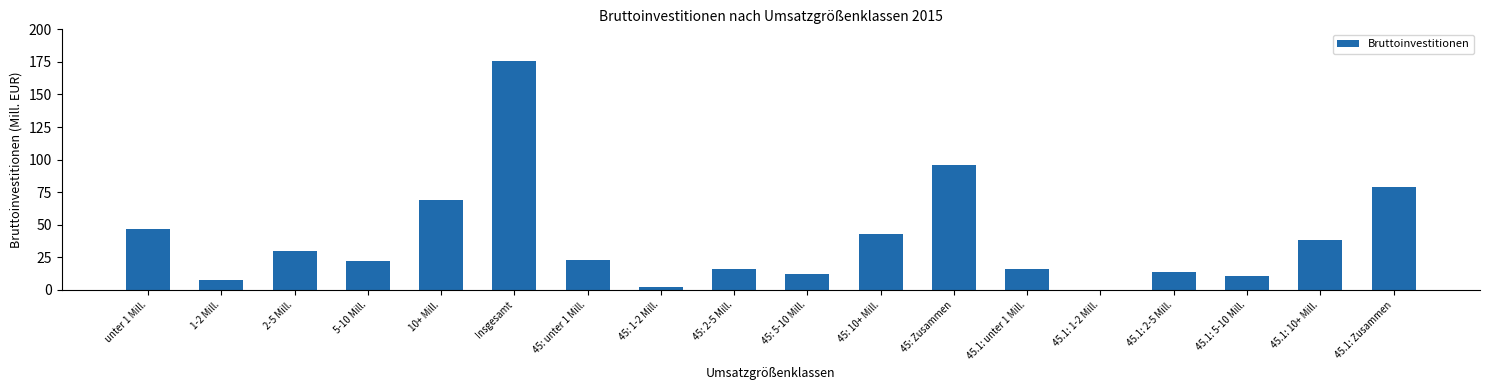

What is the change in value from 5-10 Mill. to 45: unter 1 Mill.?

+1